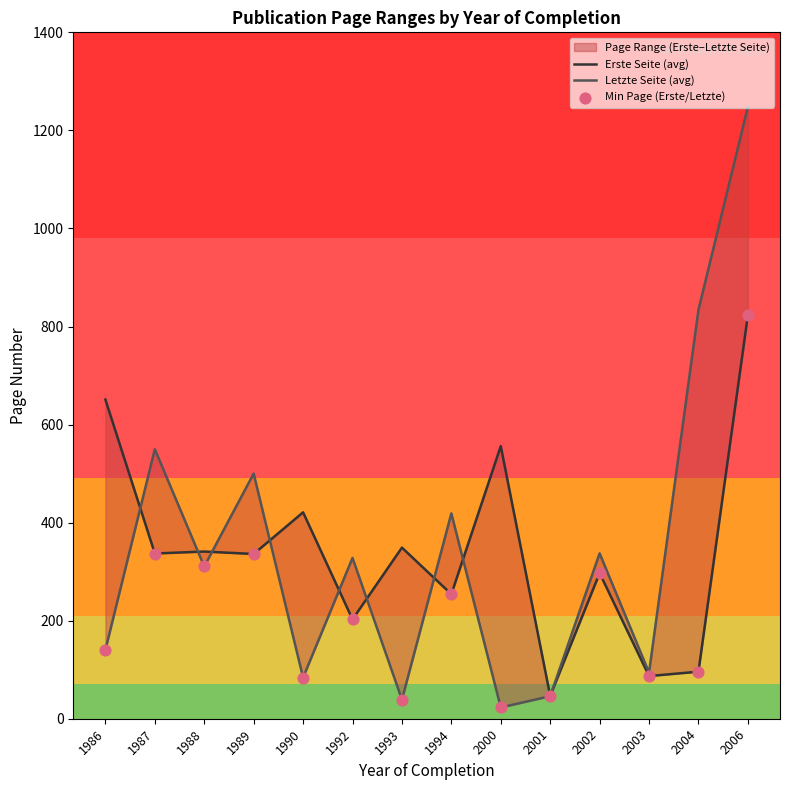

At how many categories does at least one series exceed 858?

1